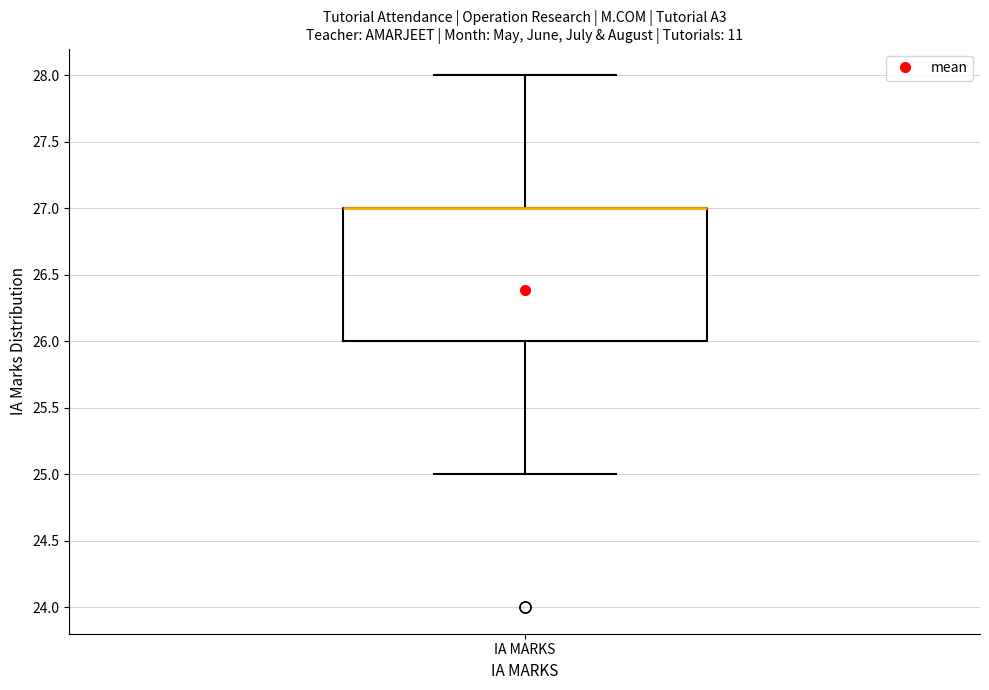

Transcribe this box plot: give where the median line is, the range the box spans, and where the two whiskers end, as read against the y-axis. The values are not printed on the chart, so give them approximately, as read against the axis.

median 27 (drawn on the box's upper edge), box 26 to 27, whiskers 25 to 28